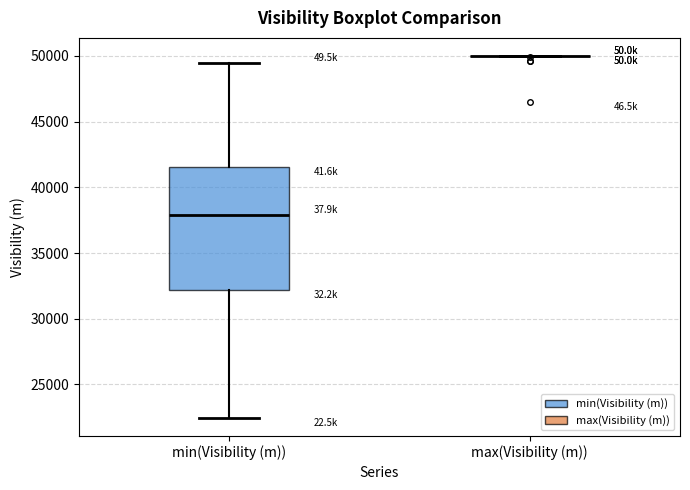

Comparing the boxes themselves (not the whiskers), which one is the tallest?

min(Visibility (m))